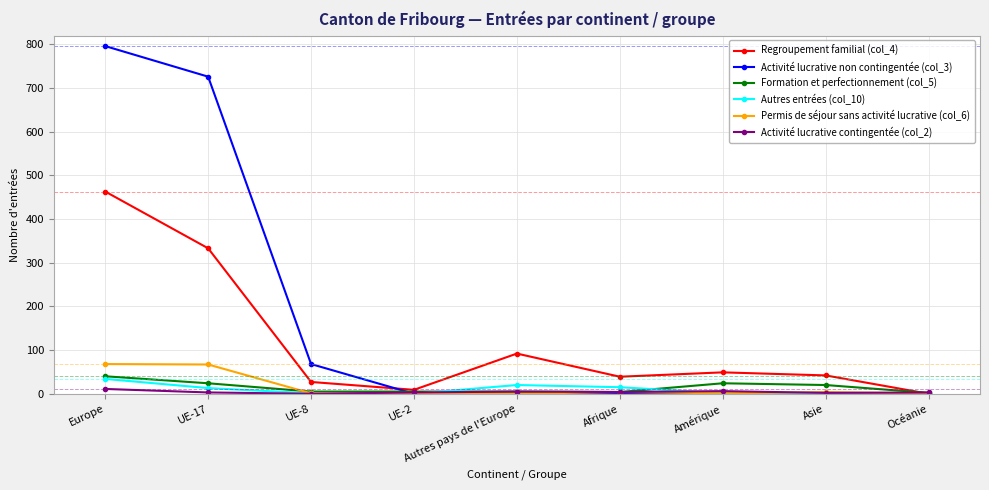

What is the difference between the maximum and minimum values in the Formation et perfectionnement (col_5) series?

38